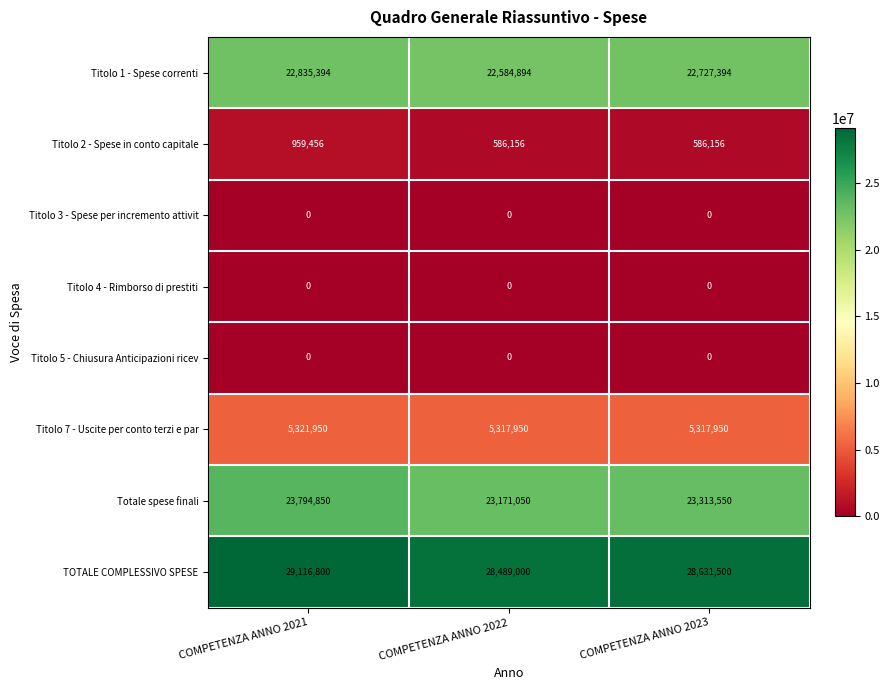

At which category does the chart reach its peak across all series?

COMPETENZA ANNO 2021